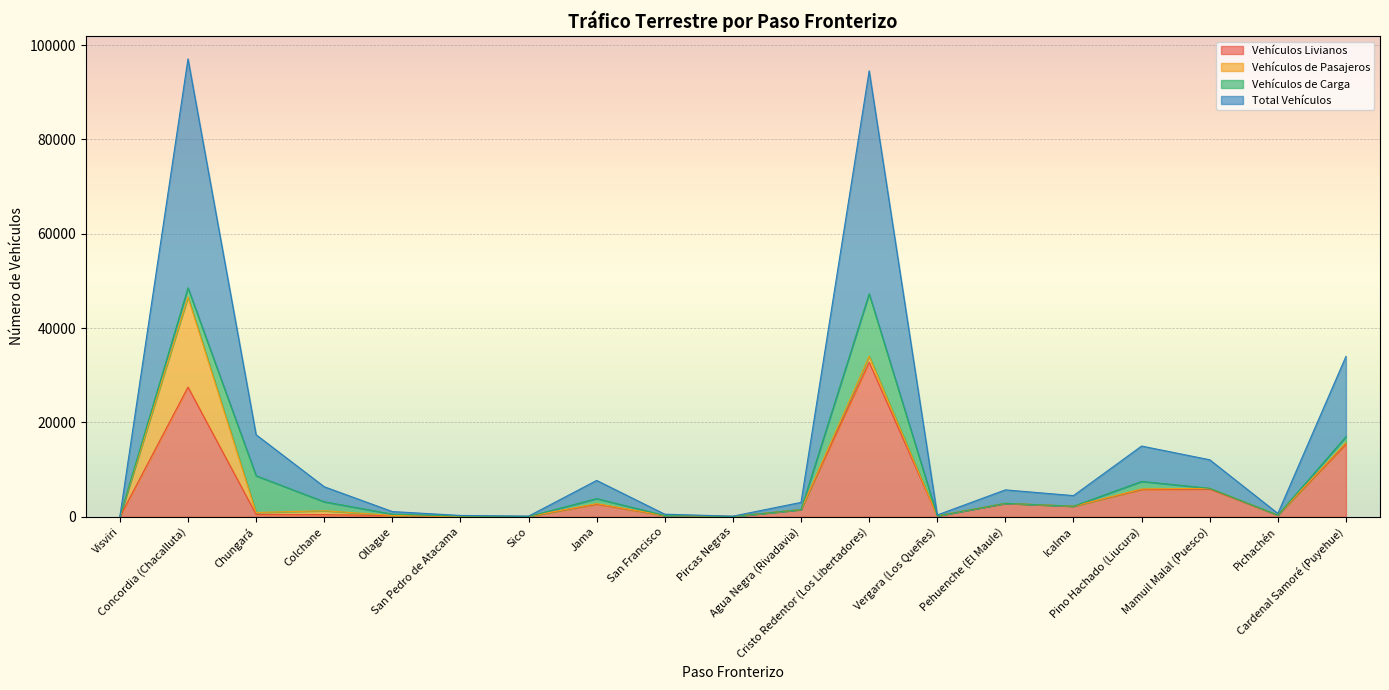

What are all the series names shown in the legend?

Vehículos Livianos, Vehículos de Pasajeros, Vehículos de Carga, Total Vehículos